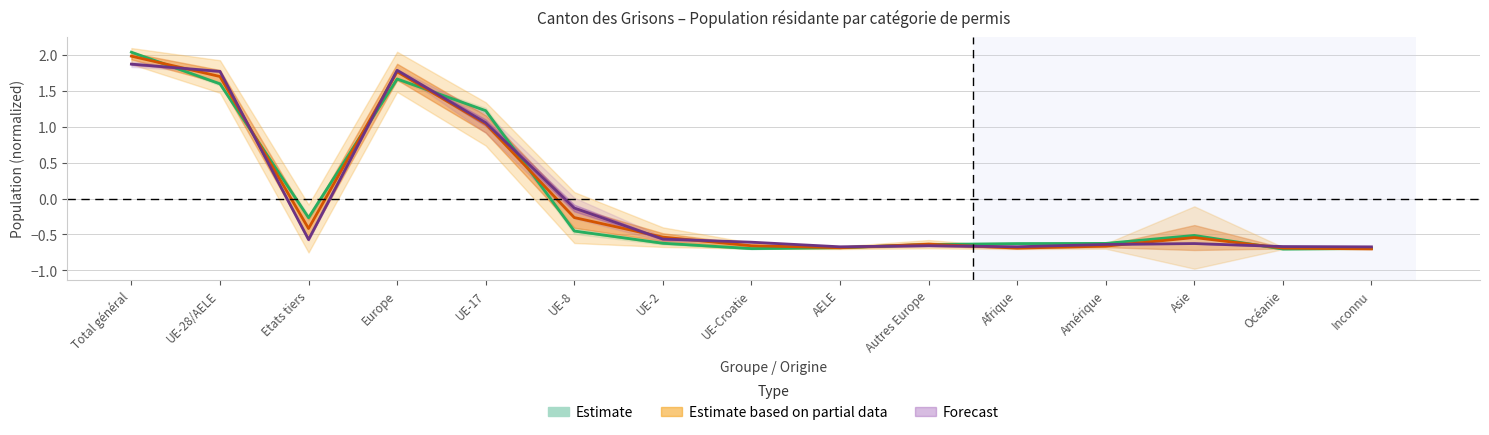

Reading right to left, extract all data points from this chart.

Total_perm: -0.7	-0.7	-0.5	-0.6	-0.6	-0.6	-0.7	-0.7	-0.6	-0.5	1.2	1.7	-0.3	1.6	2.0
Permis_B: -0.7	-0.7	-0.5	-0.7	-0.7	-0.6	-0.7	-0.7	-0.5	-0.3	1.0	1.8	-0.4	1.7	2.0
Permis_L: -0.7	-0.7	-0.6	-0.6	-0.7	-0.7	-0.7	-0.6	-0.6	-0.1	1.1	1.8	-0.6	1.8	1.9